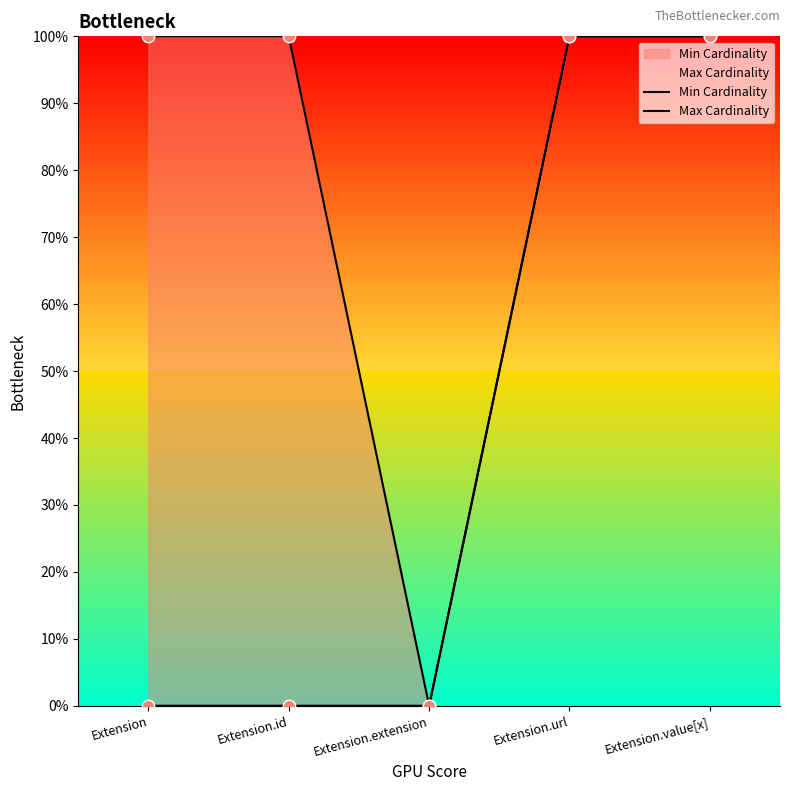

What are all the series names shown in the legend?

Min Cardinality, Max Cardinality